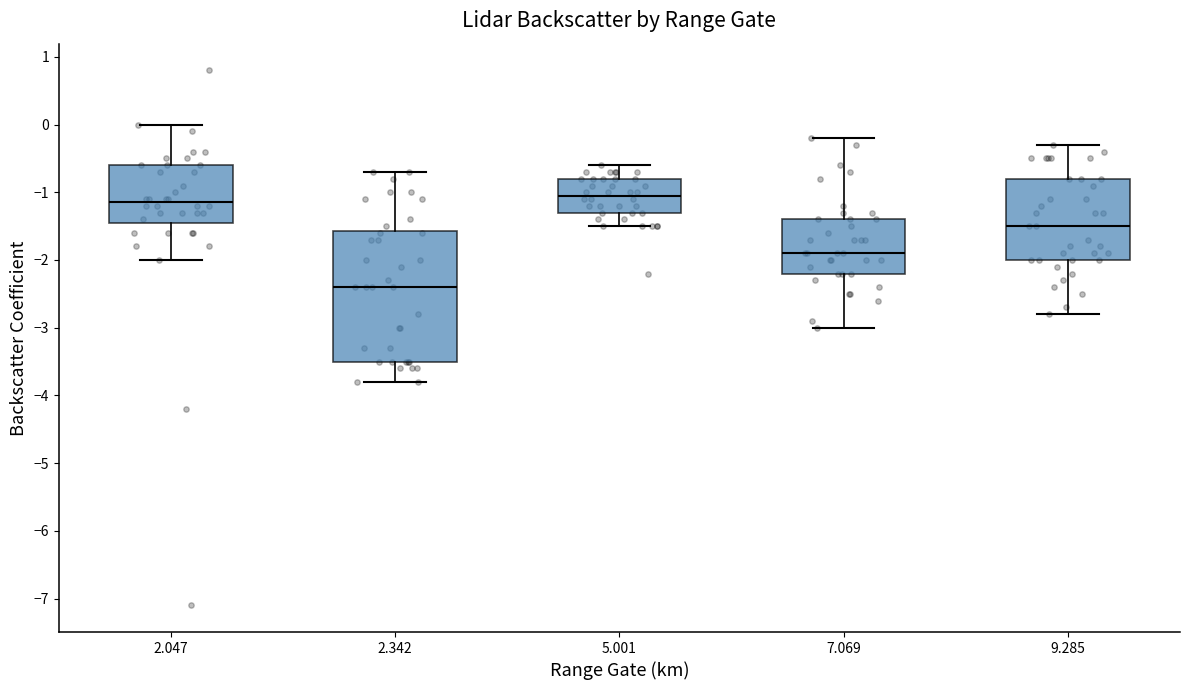

Reading left to right, transcribe this box plot: for each box, give where its median line is, the range the box spans, and where its two whiskers end, as read against the y-axis. The values are not printed on the chart, so give them approximately, as read against the axis.

2.047: median -1.1, box -1.4 to -0.6, whiskers -2.0 to 0.0
2.342: median -2.4, box -3.5 to -1.6, whiskers -3.8 to -0.7
5.001: median -1.0, box -1.3 to -0.8, whiskers -1.5 to -0.6
7.069: median -1.9, box -2.2 to -1.4, whiskers -3.0 to -0.2
9.285: median -1.5, box -2.0 to -0.8, whiskers -2.8 to -0.3